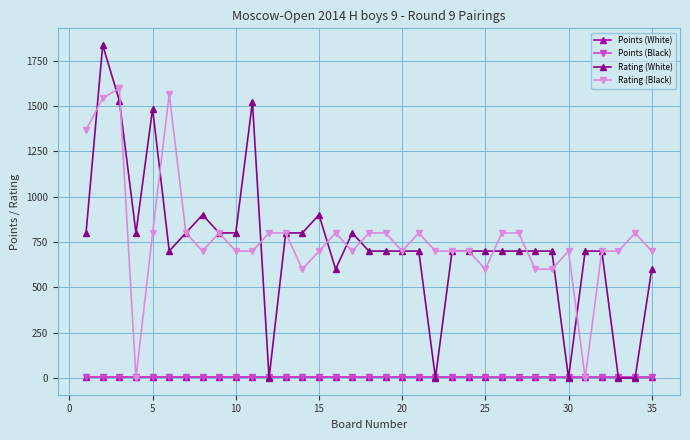

What is the value of the Rating (White) point at the 16th from the left?

600.0